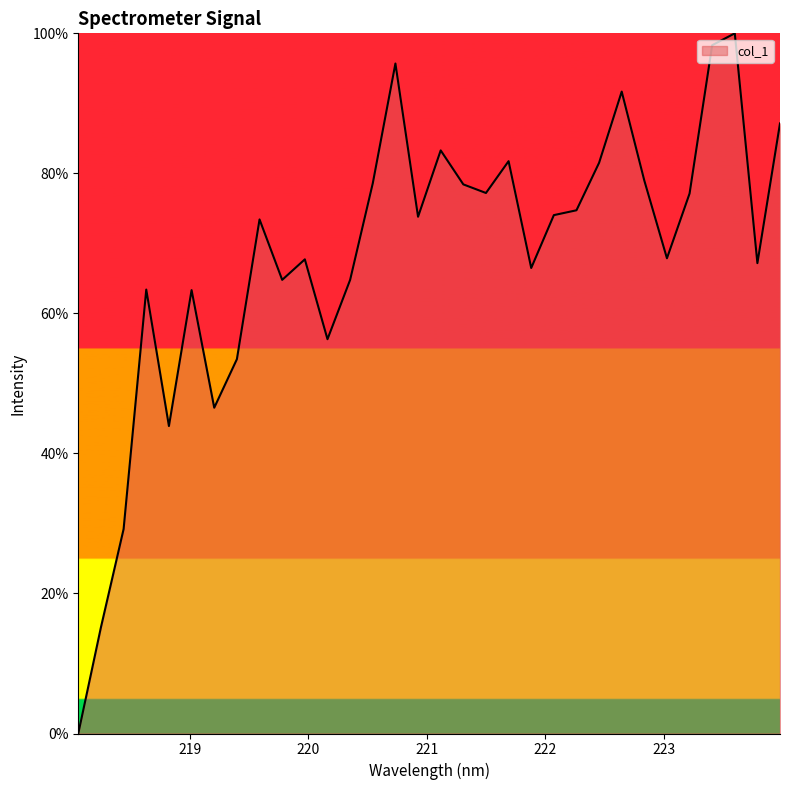

What is the value of the 29th point from the left?

98.3